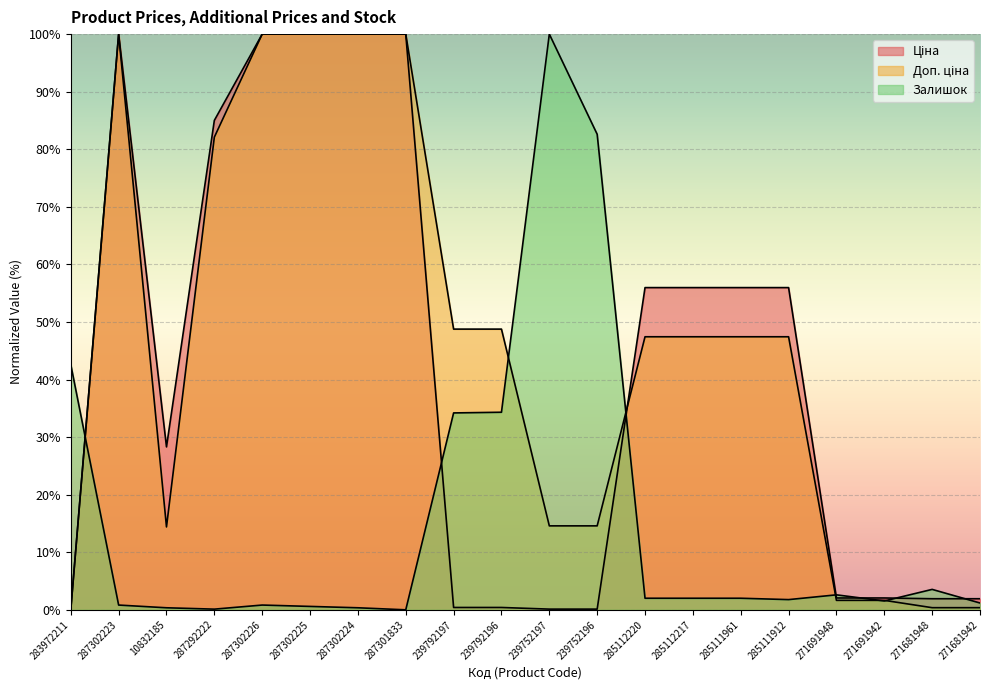

How many interior local valleys does the Залишок series have?

4